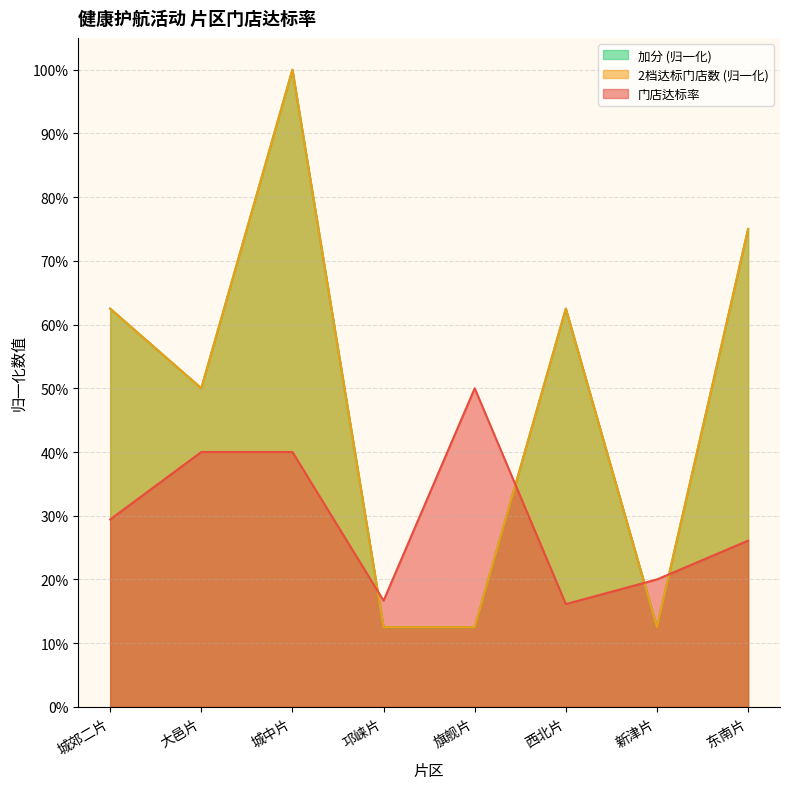

In 门店达标率, how many points are higher than both neighbors (excluding endpoints)?

1